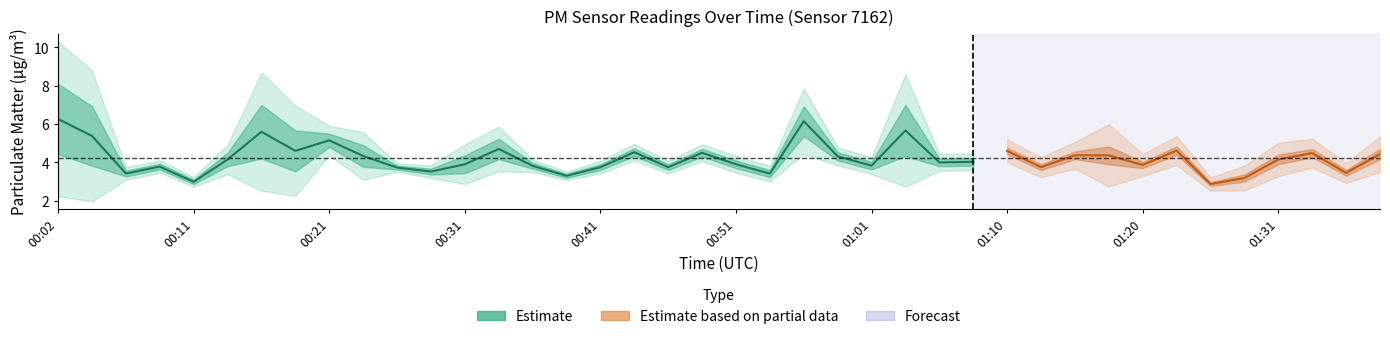

Which category has the lowest value in the P1 series?

01:26